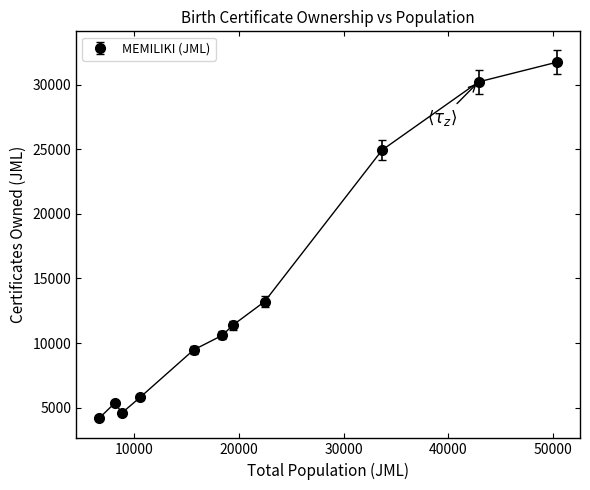

How many interior local peaks (higher than both neighbors) does the data have?

1